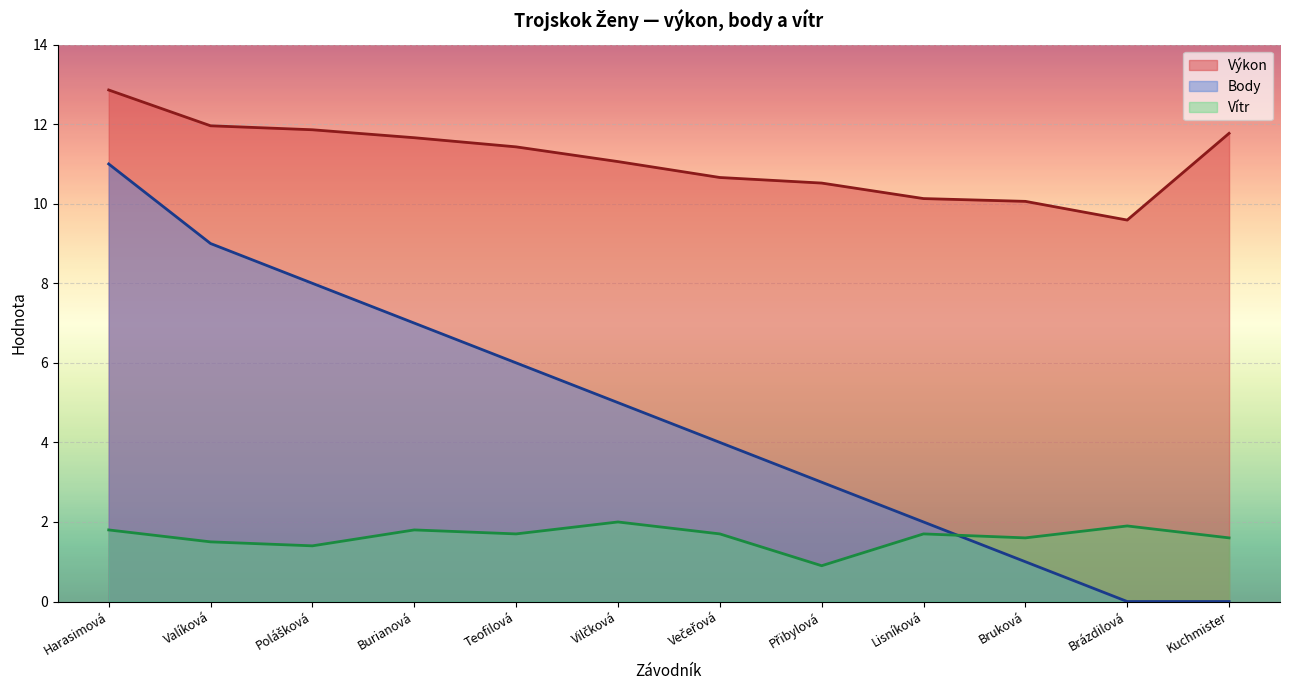

True or false: Vítr and Výkon cross at least once.

False